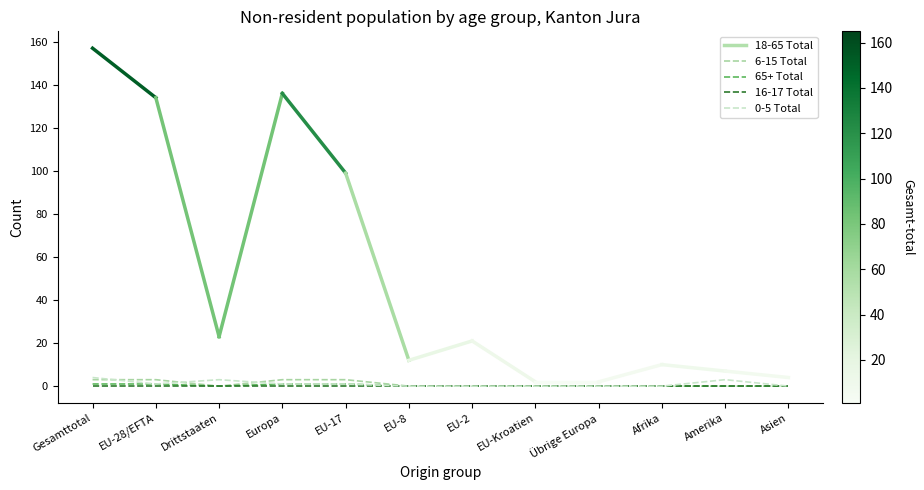

The 0-5 Total series shows 0 at Asien. True or false?

True